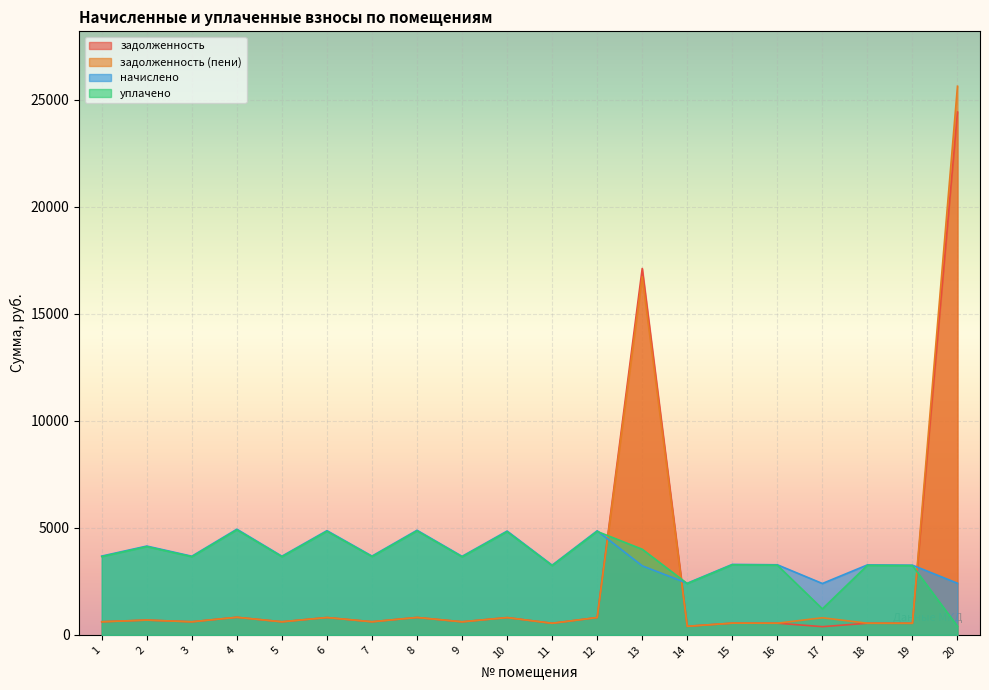

At which category does the chart reach its peak across all series?

20